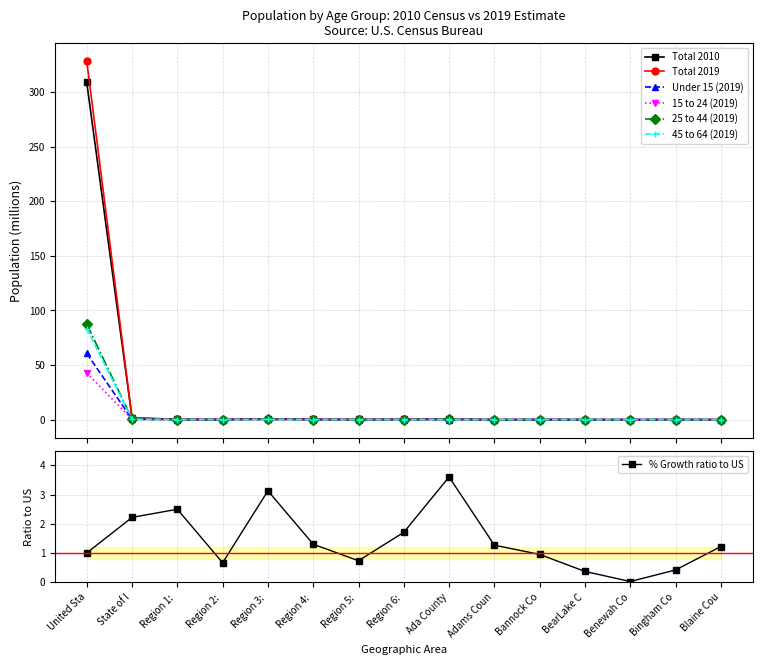

Reading right to left, extract all data points from this chart.

Total 2010: 0.0	0.0	0.0	0.0	0.1	0.0	0.4	0.2	0.2	0.2	0.7	0.1	0.2	1.6	308.7
Total 2019: 0.0	0.0	0.0	0.0	0.1	0.0	0.5	0.2	0.2	0.2	0.8	0.1	0.2	1.8	328.2
Under 15 (2019): 0.0	0.0	0.0	0.0	0.0	0.0	0.1	0.1	0.0	0.0	0.2	0.0	0.0	0.4	60.6
15 to 24 (2019): 0.0	0.0	0.0	0.0	0.0	0.0	0.1	0.0	0.0	0.0	0.1	0.0	0.0	0.2	42.7
25 to 44 (2019): 0.0	0.0	0.0	0.0	0.0	0.0	0.1	0.1	0.0	0.1	0.2	0.0	0.1	0.5	87.6
45 to 64 (2019): 0.0	0.0	0.0	0.0	0.0	0.0	0.1	0.0	0.0	0.0	0.2	0.0	0.1	0.4	83.3